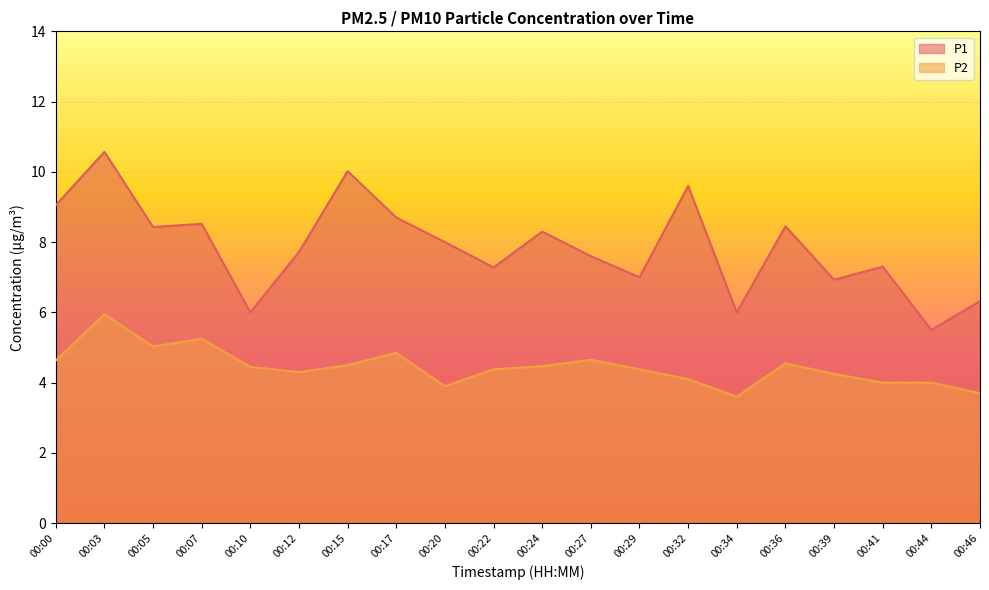

Where does the P1 series first go above 8?

00:00